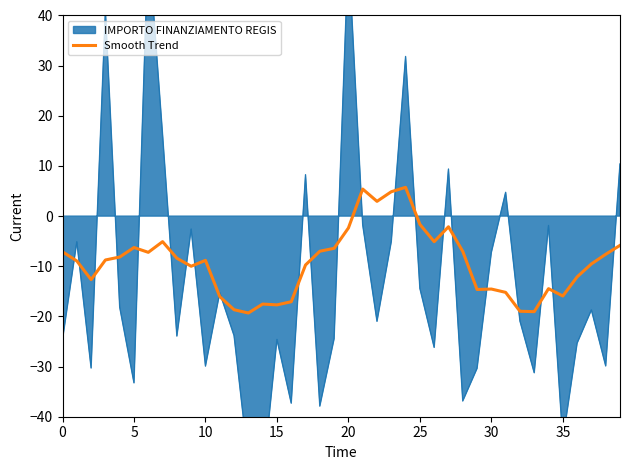

What is the maximum value for Smooth Trend?

5.7